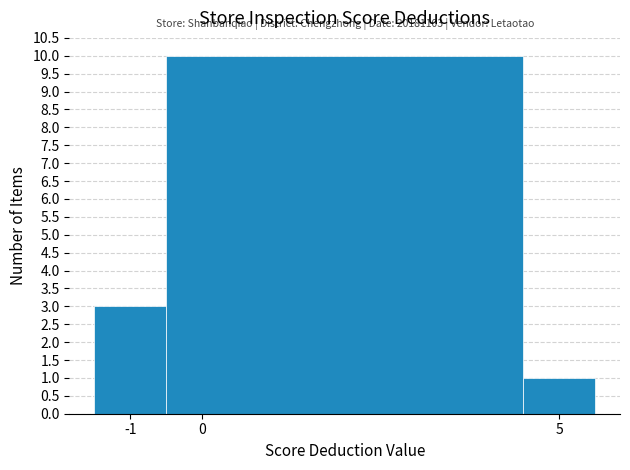

Which range on the x-axis has the tallest bar?

-0.5 to 4.5